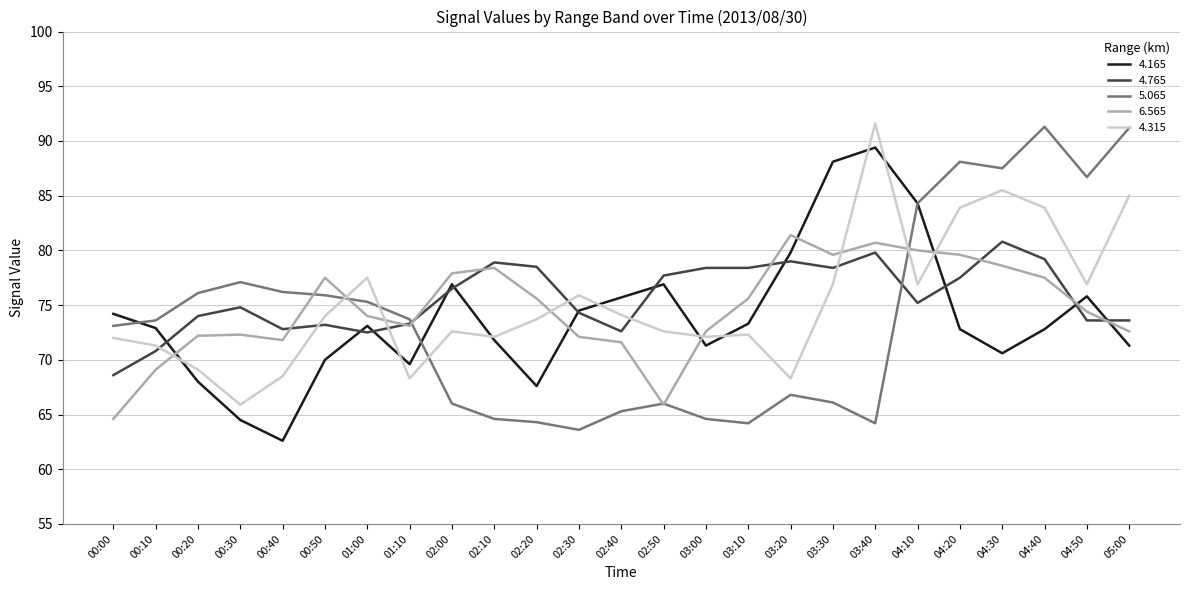

True or false: 5.065 has a value of 107.6 at 03:20.

False